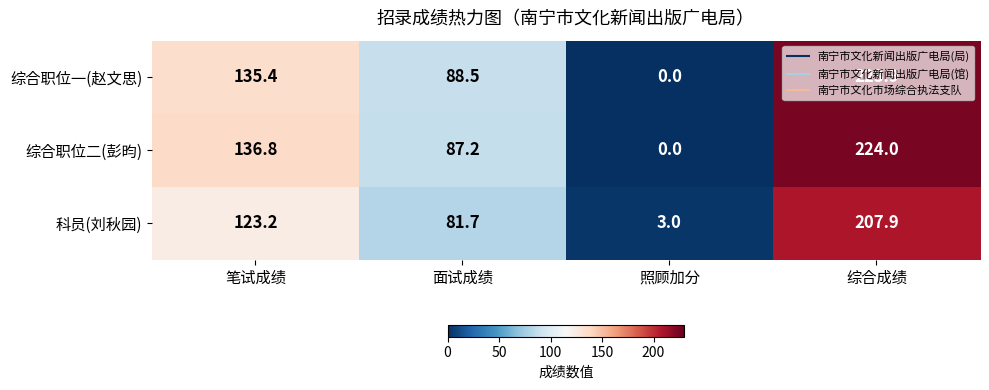

List the series in order of their peak value, lowest first.

科员(刘秋园), 综合职位一(赵文思), 综合职位二(彭昀)